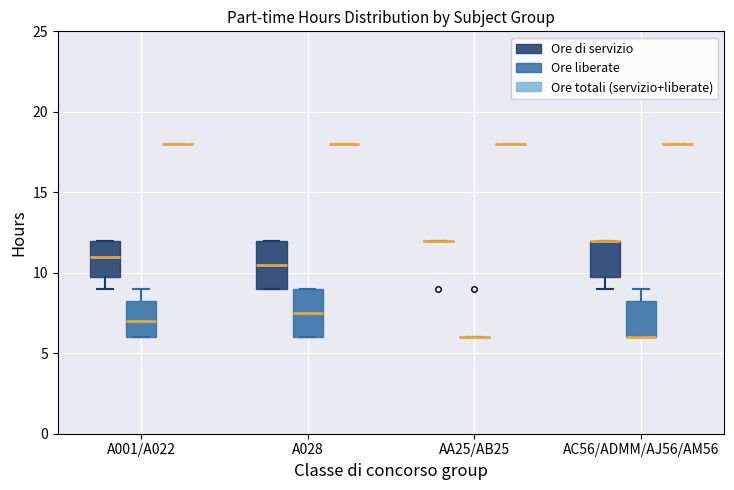

Where is the lower edge of the box for A001/A022 (Ore liberate) on the y-axis? The values are not printed on the chart, so give them approximately, as read against the axis.

6.0